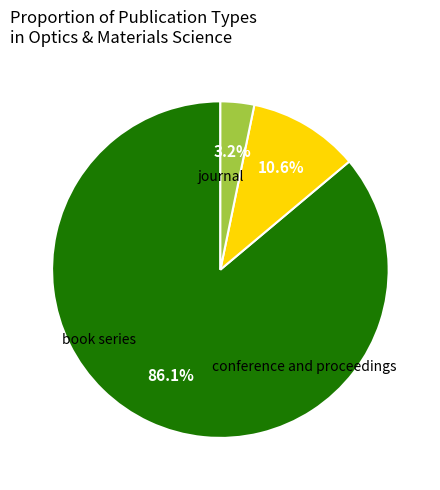

How many segments does this pie chart have?

3